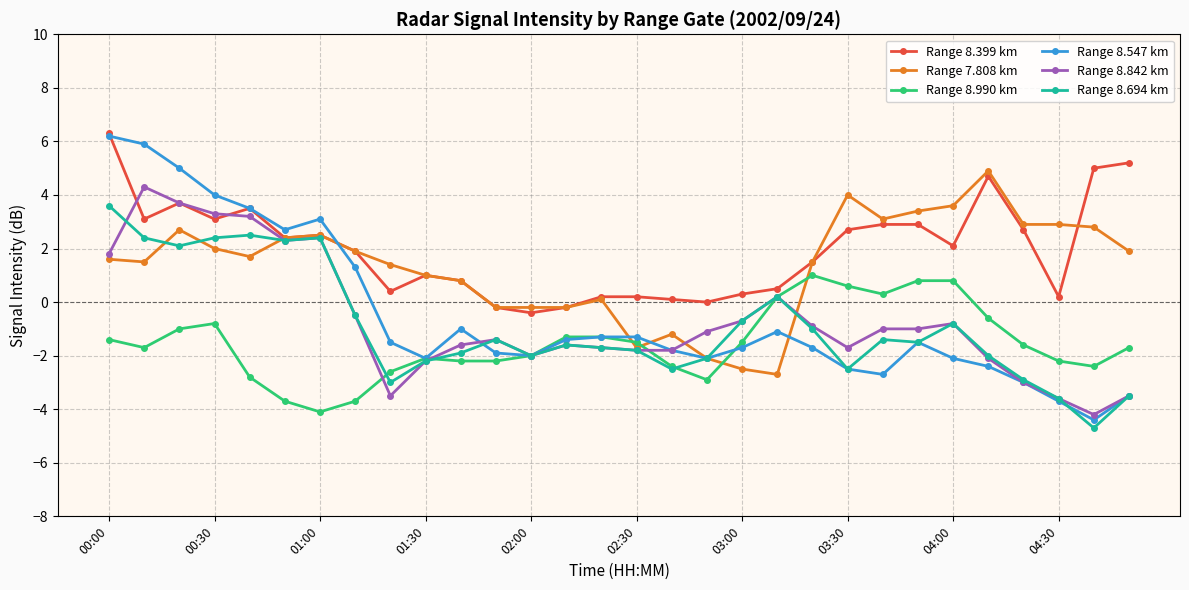

Which series has the largest range (max minus min)?

Range 8.547 km